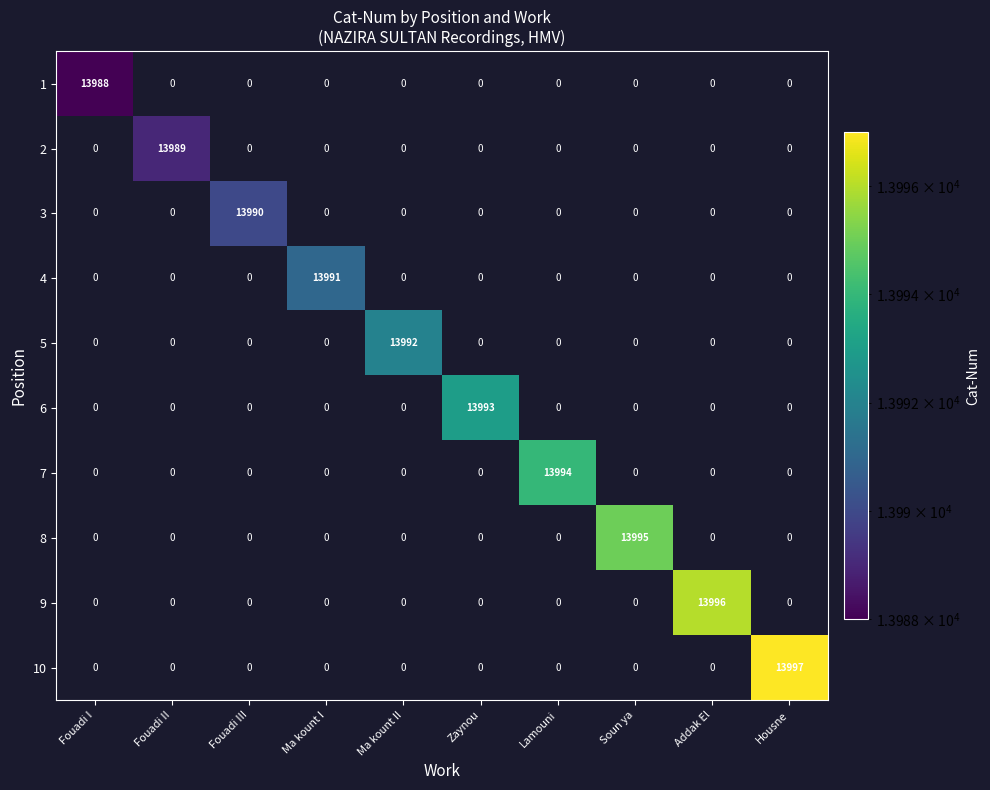

Count the number of data series in this chart.

10